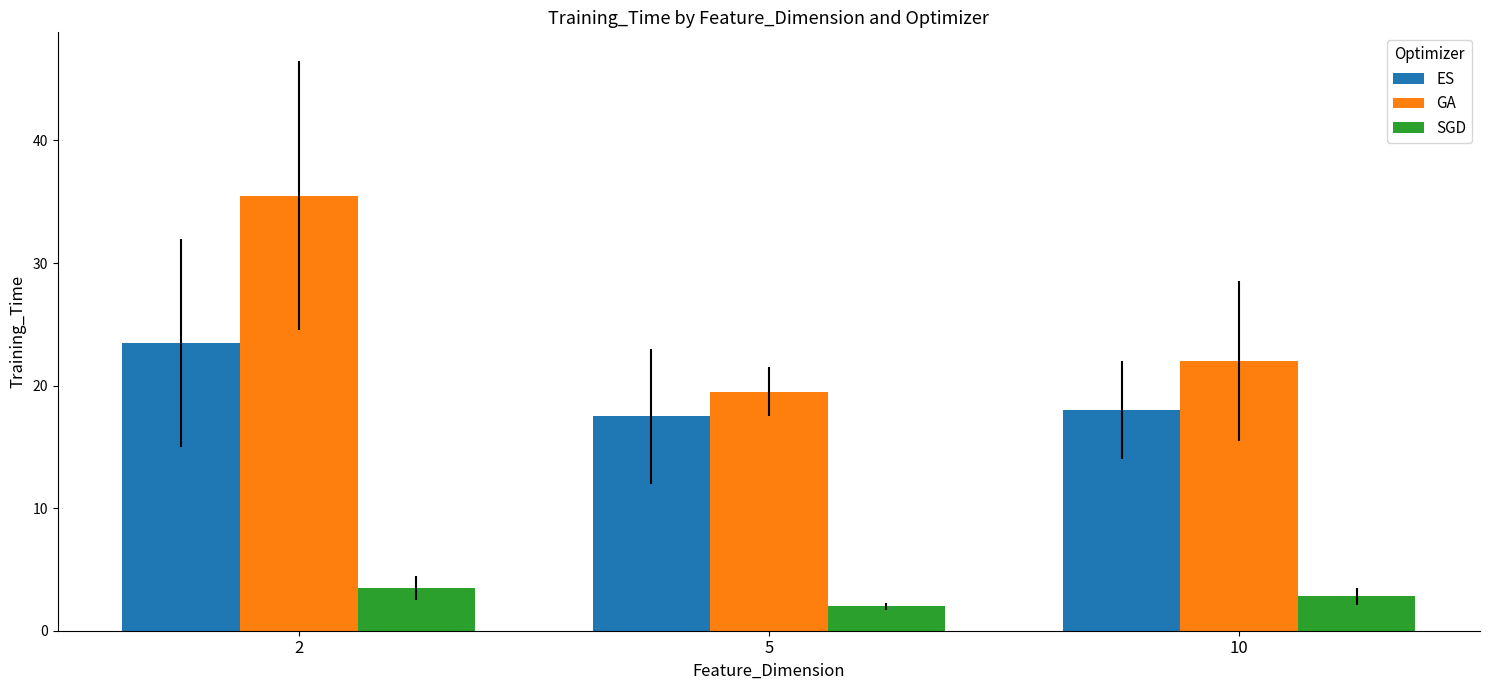

Which label corresponds to the largest value in the chart?

2